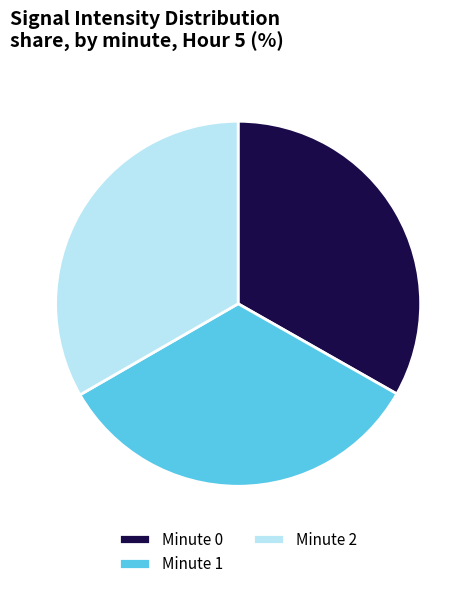

What is the ratio of the value at Minute 2 to the value at Minute 0?

1.0